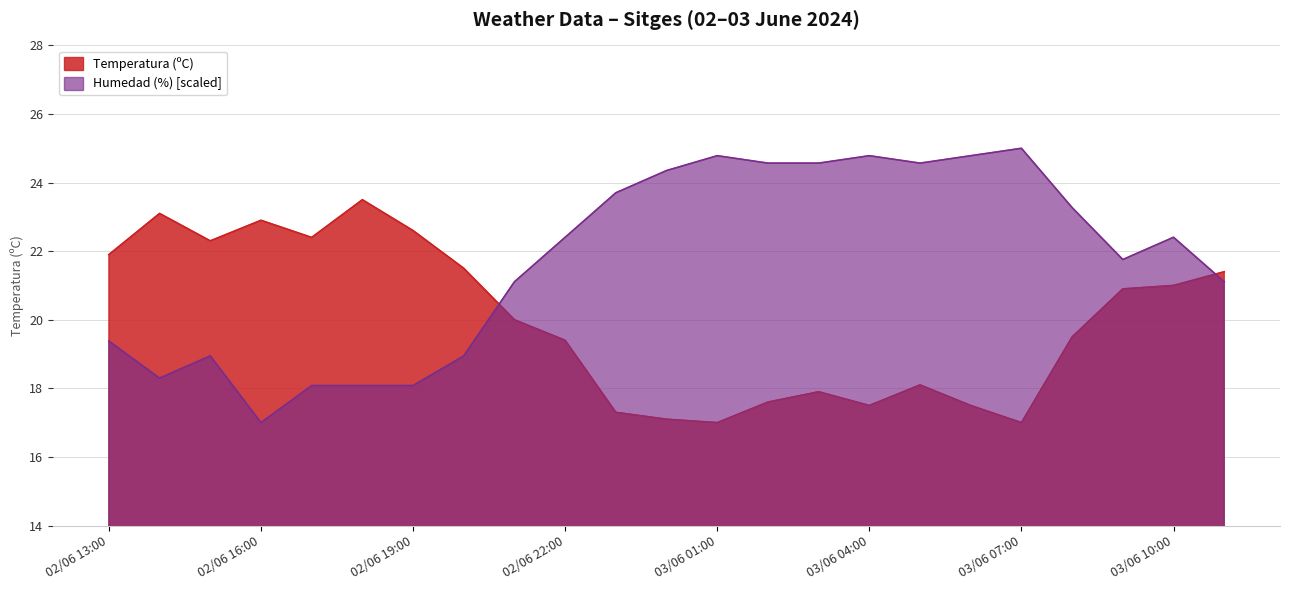

What is the difference between the maximum and minimum values in the Humedad (%) series?

8.0